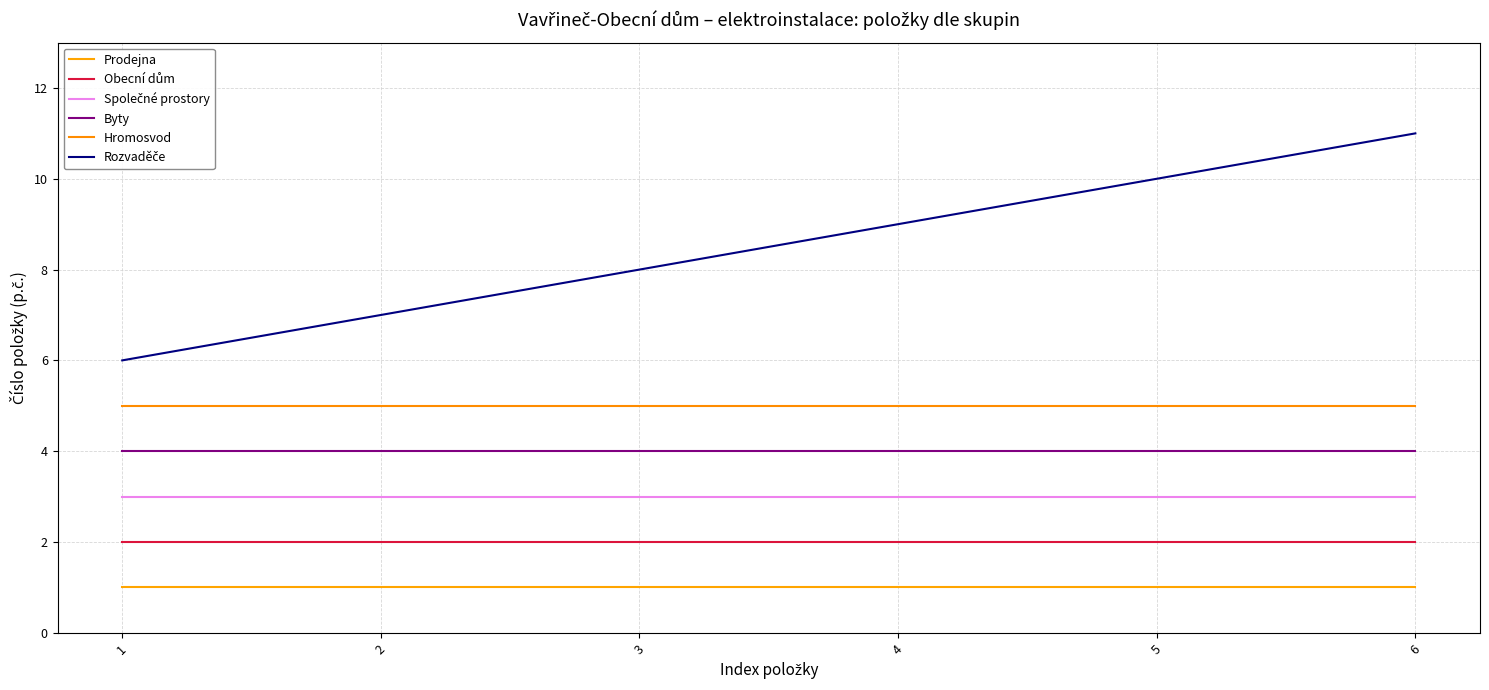

Reading right to left, transcribe all the data shown in this chart.

Prodejna: 1	1	1	1	1	1
Obecní dům: 2	2	2	2	2	2
Společné prostory: 3	3	3	3	3	3
Byty: 4	4	4	4	4	4
Hromosvod: 5	5	5	5	5	5
Rozvaděče: 11	10	9	8	7	6